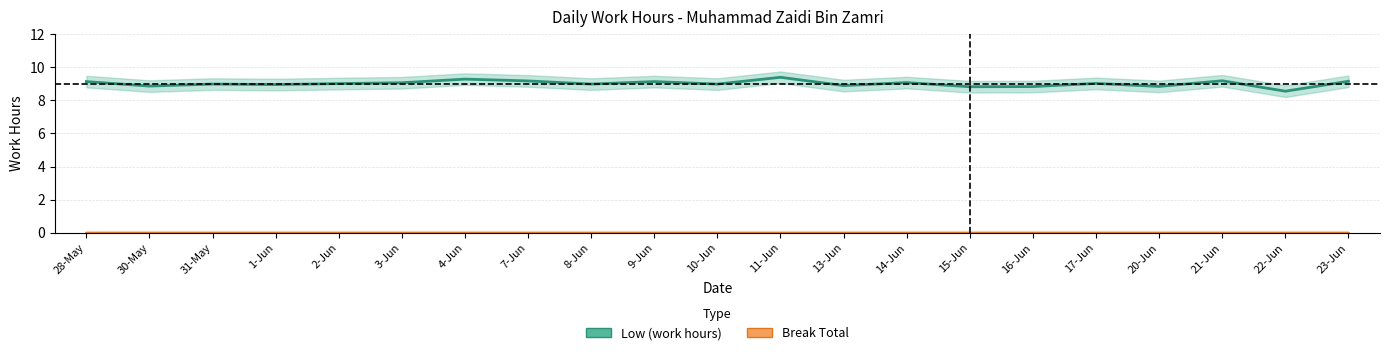

Which series has the largest total across all categories?

Low (work hours)